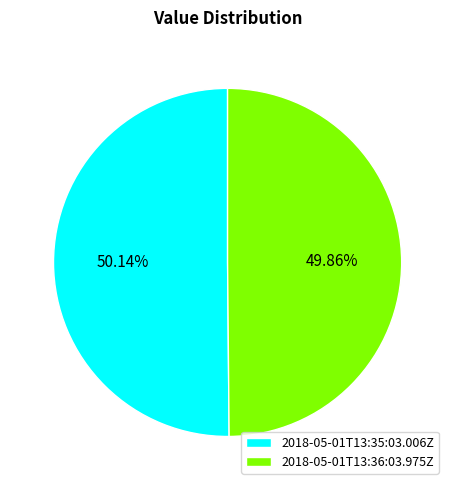

What portion of the pie excludes 2018-05-01T13:36:03.975Z?

50.1%